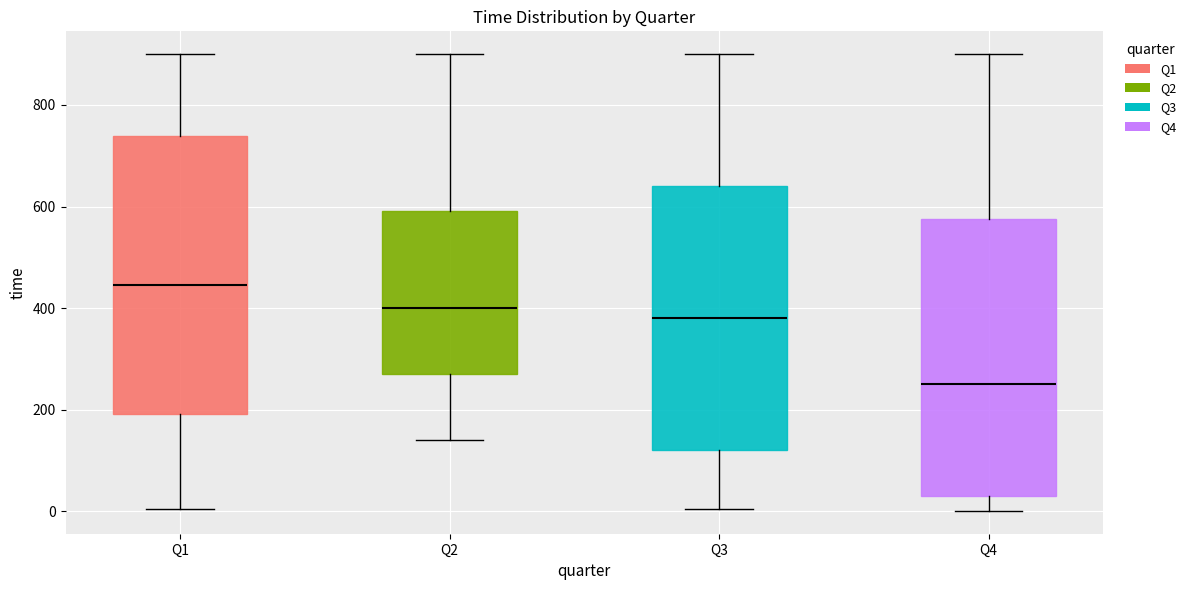

Where is the upper edge of the box for Q3 on the y-axis? The values are not printed on the chart, so give them approximately, as read against the axis.

640